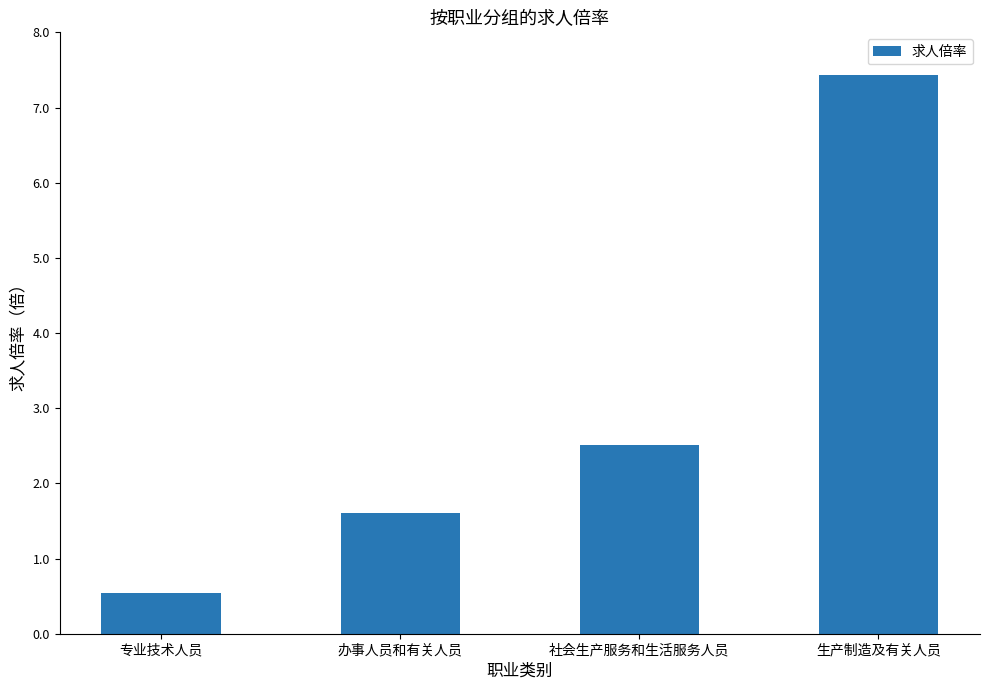

Are the bars grouped side by side (vs. stacked)?

No